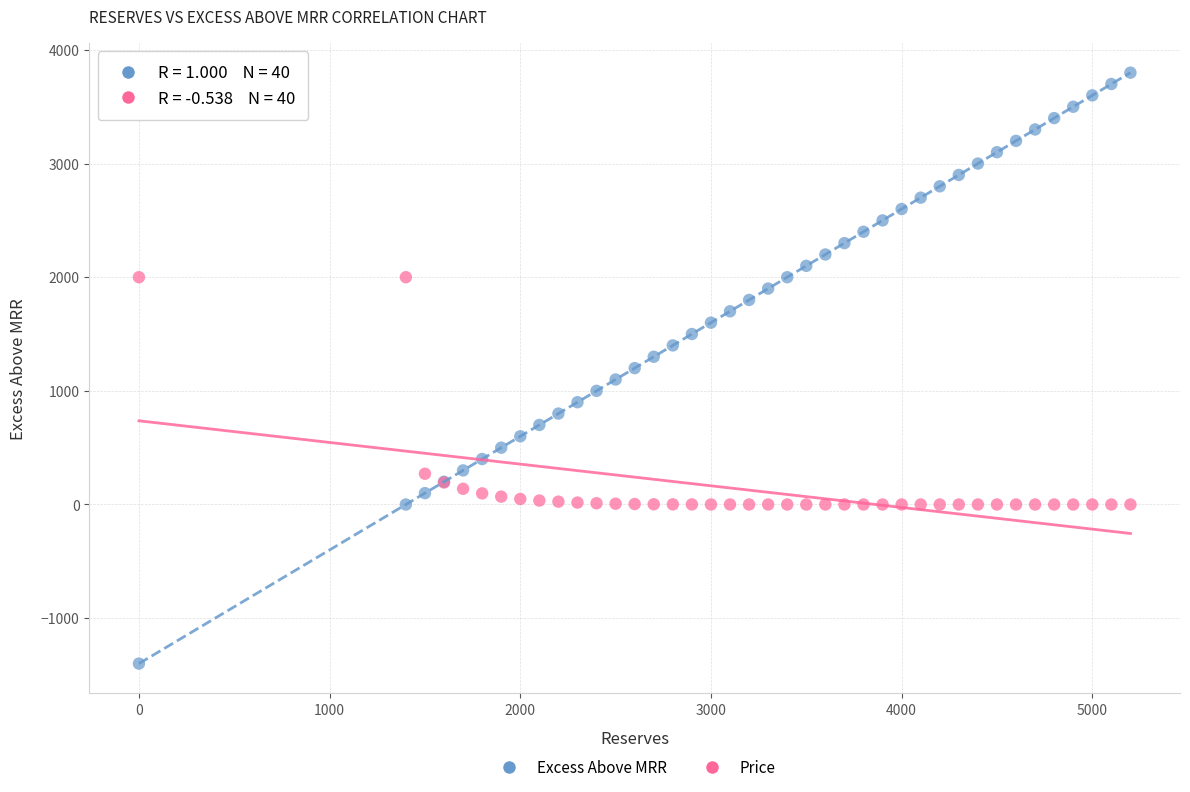

Which series reaches the minimum Y coordinate?

Excess Above MRR